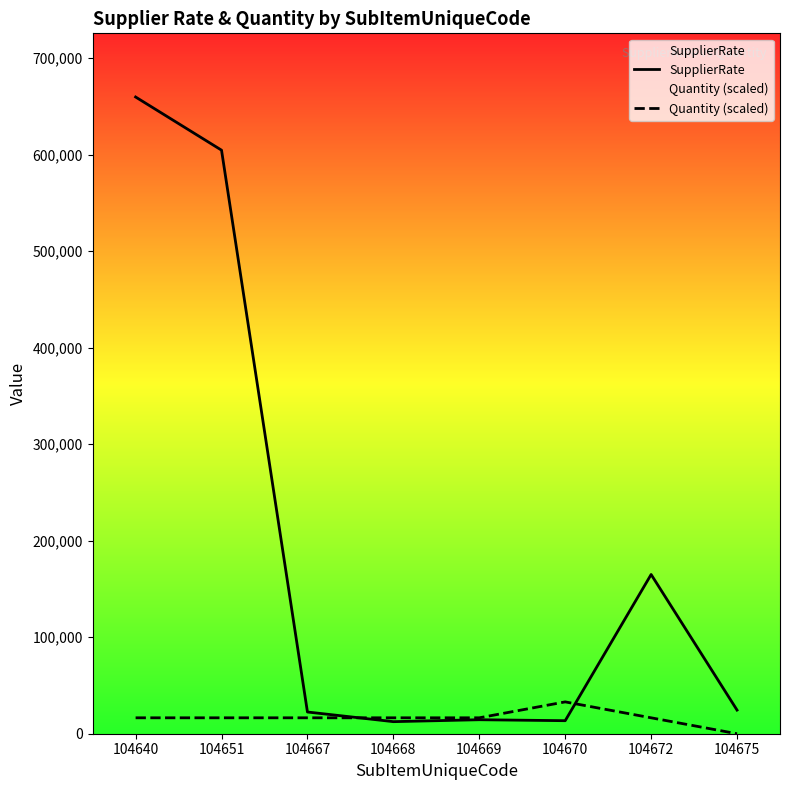

What is the value of the Quantity (scaled) point at the 2nd from the left?

16495